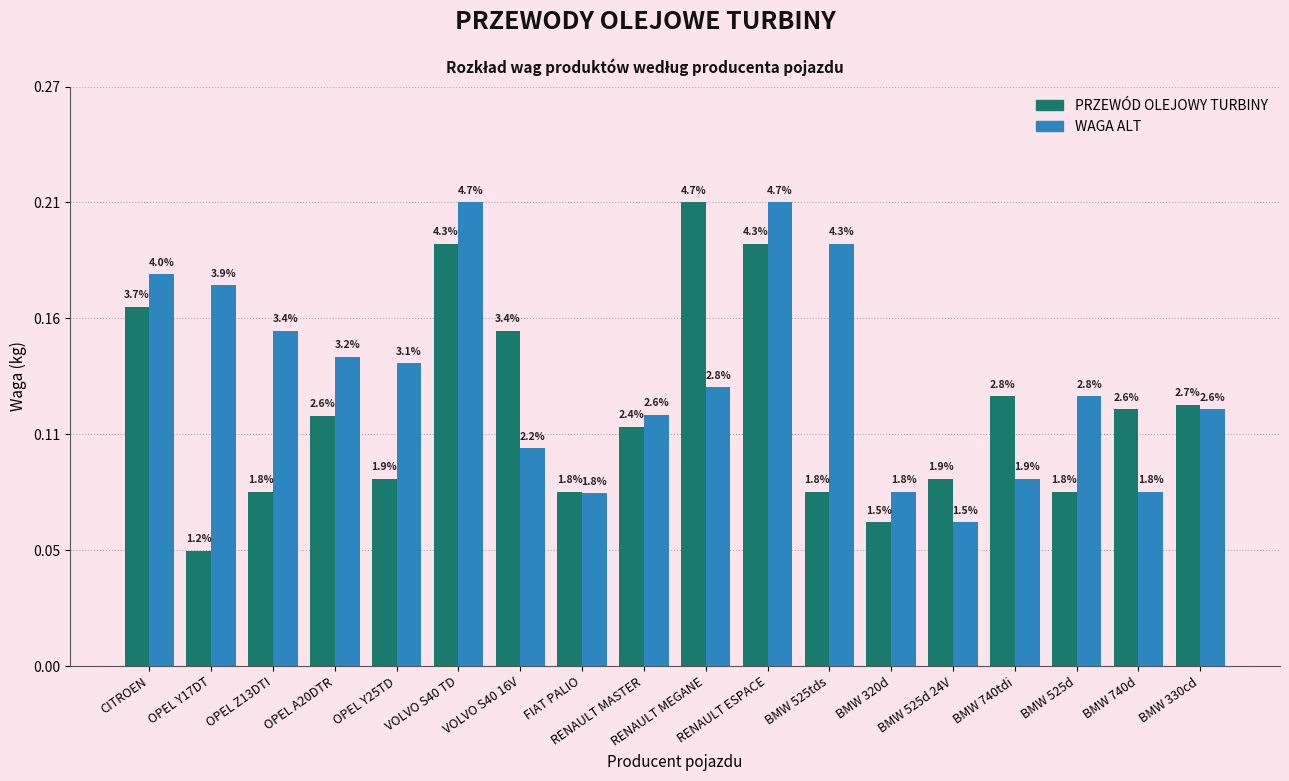

Which series changed the most between BMW 525tds and BMW 320d?

WAGA ALT